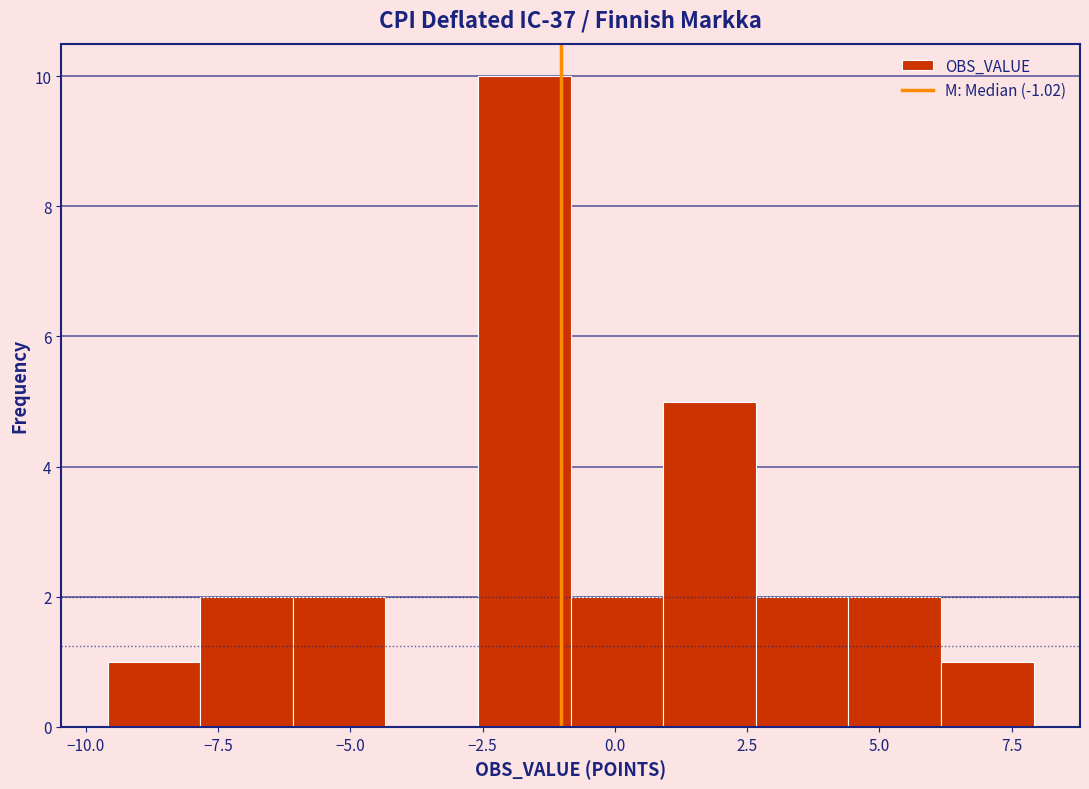

Read against the x-axis, roughly where is the centre of the tallest bar?

-1.5